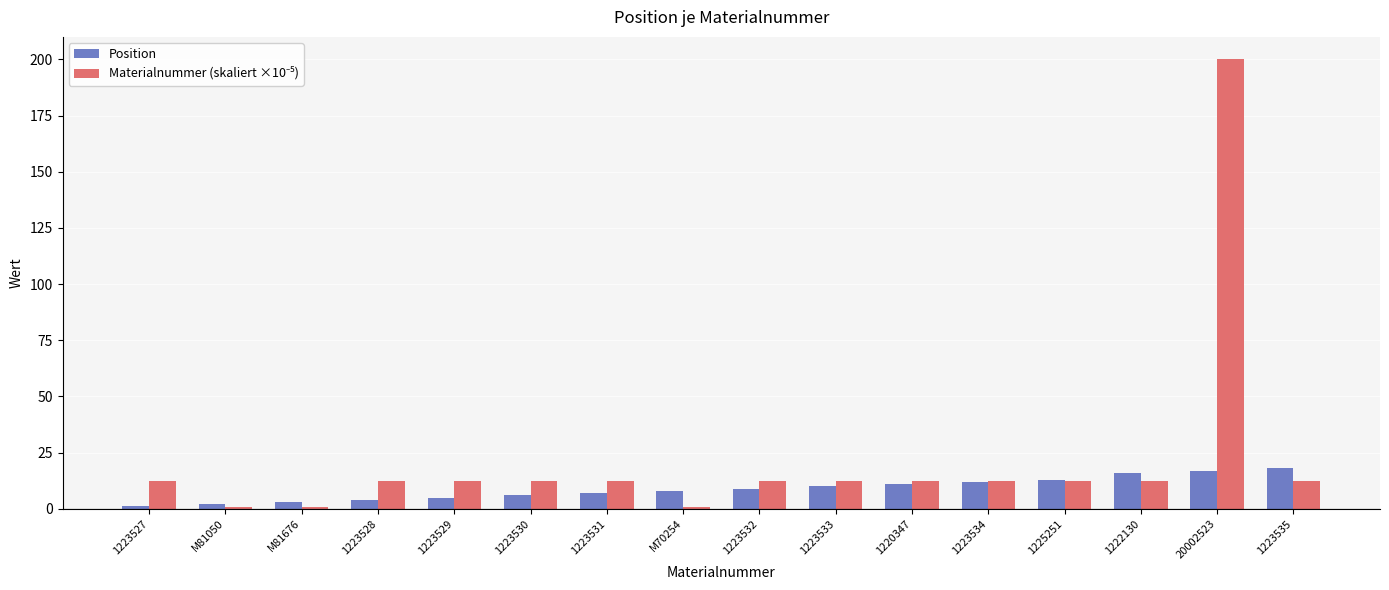

What is the difference between the second highest and minimum values in the Position series?

16.0